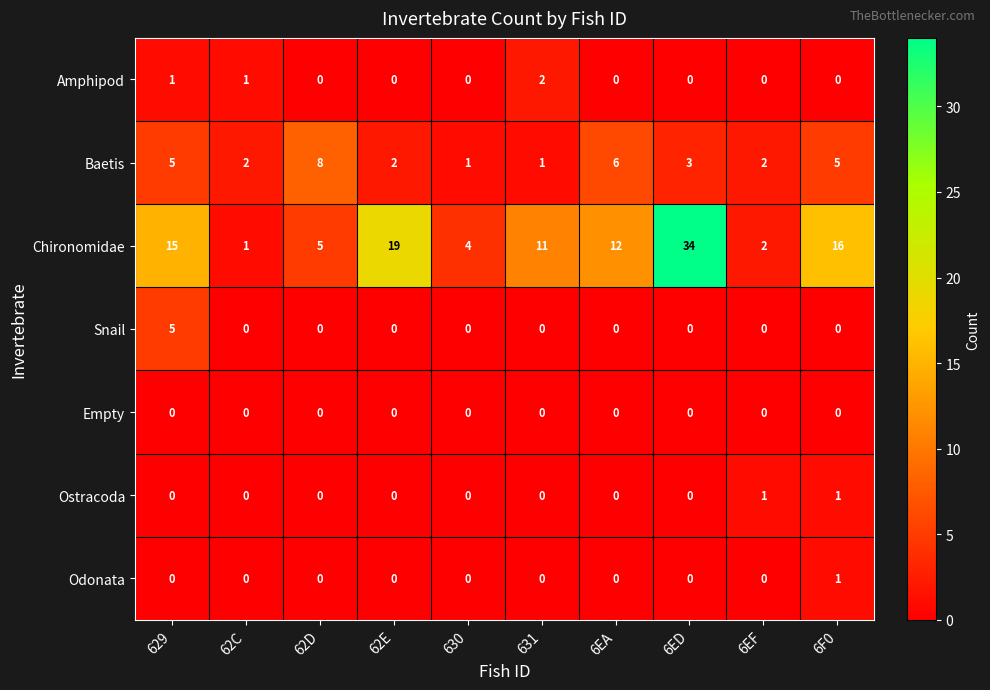

What is the maximum value shown in the chart?

34